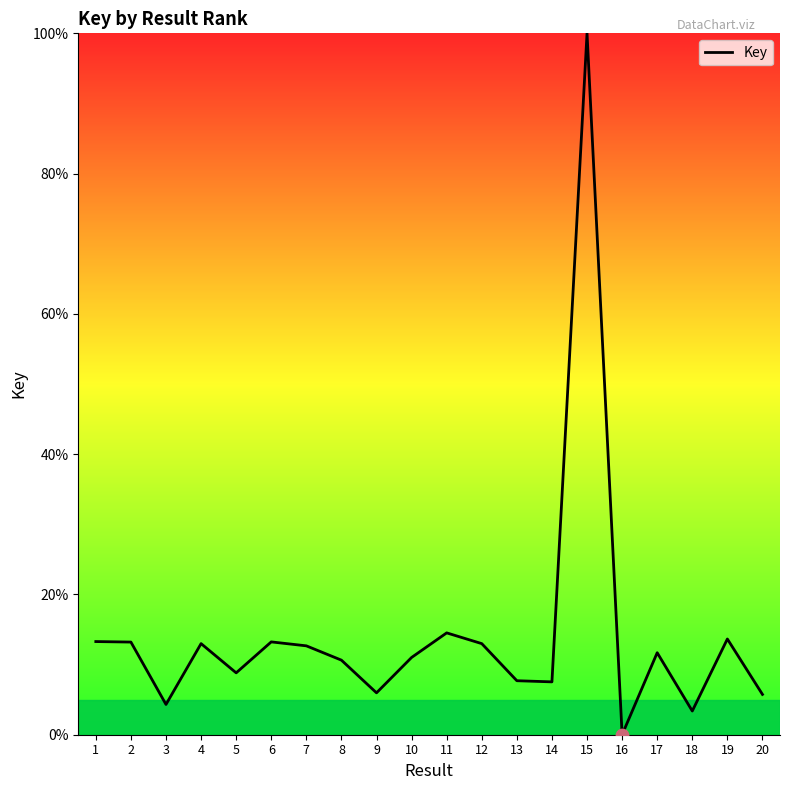

Approximately how many times larger is the value at 19 compared to 9?

2.3